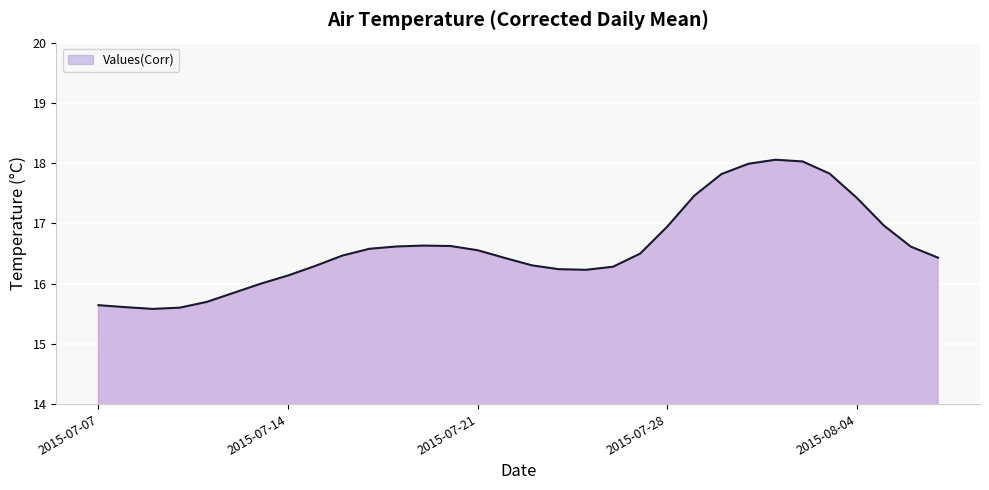

What is the maximum value shown in the chart?

18.1